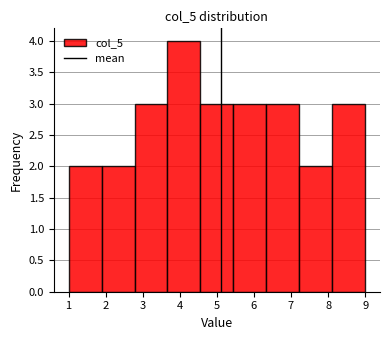

What is the height of the bar covering 7.2 to 8.1 on the x-axis? Neither the bar edges nor the heights are printed on the chart, so give them approximately, as read against the axes.

2